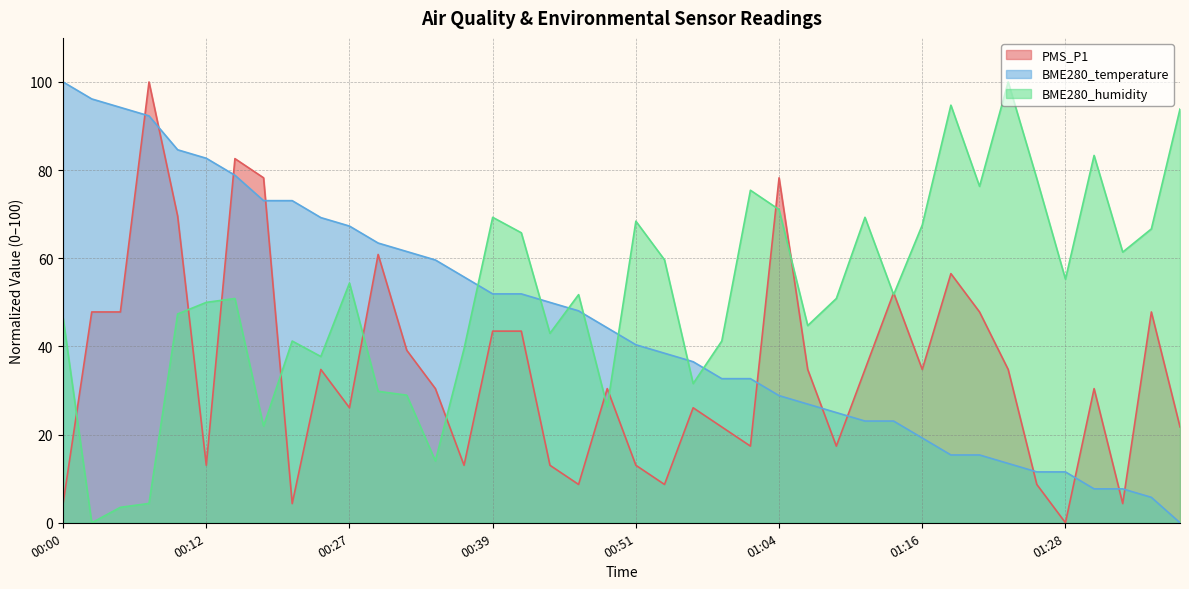

How many distinct data groups are displayed?

3